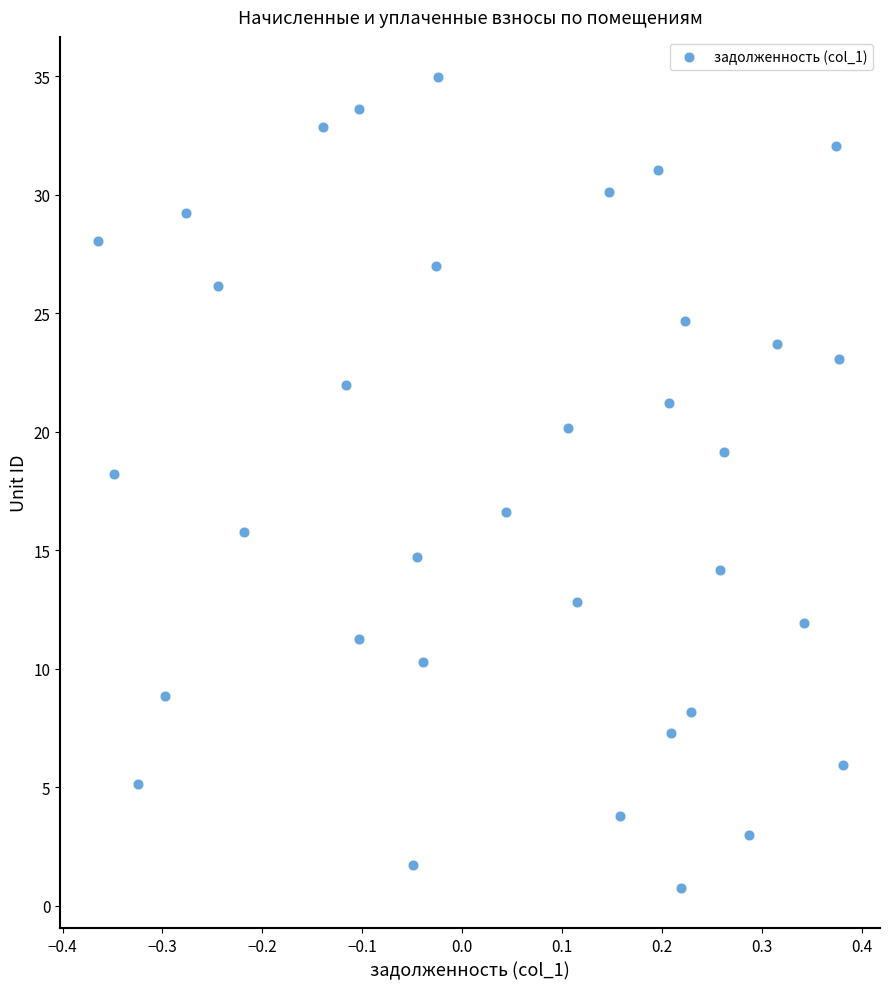

What Y value in the scatter plot is closest to 17?

16.6